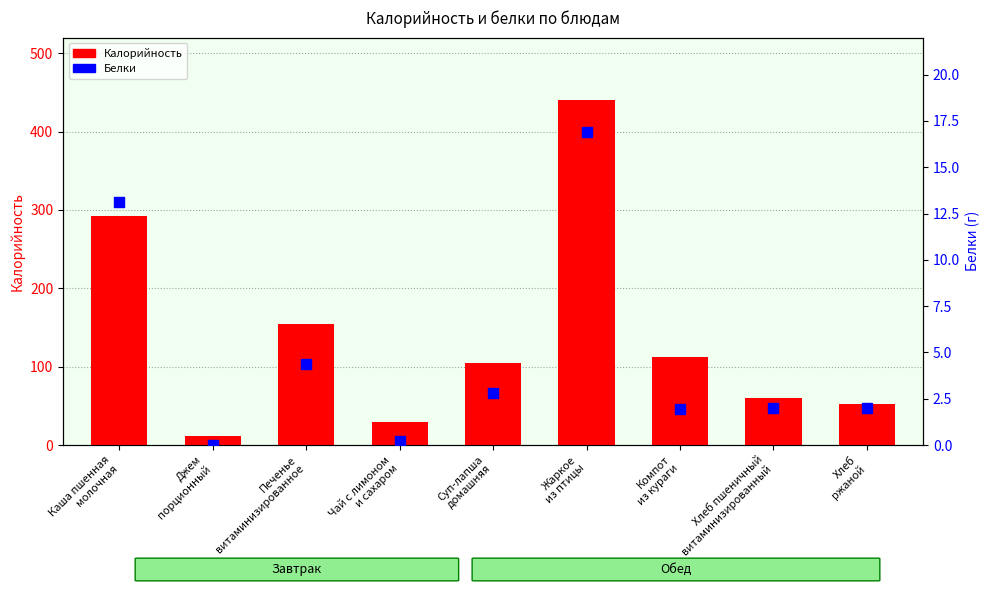

Which series reaches the maximum Y coordinate?

Калорийность